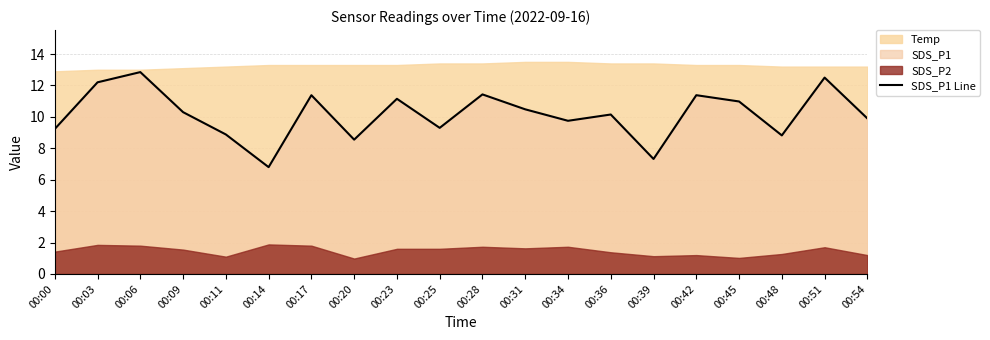

Reading right to left, extract all data points from this chart.

9.9	12.5	8.8	11.0	11.4	7.3	10.2	9.8	10.5	11.4	9.3	11.2	8.6	11.4	6.8	8.9	10.3	12.8	12.2	9.2